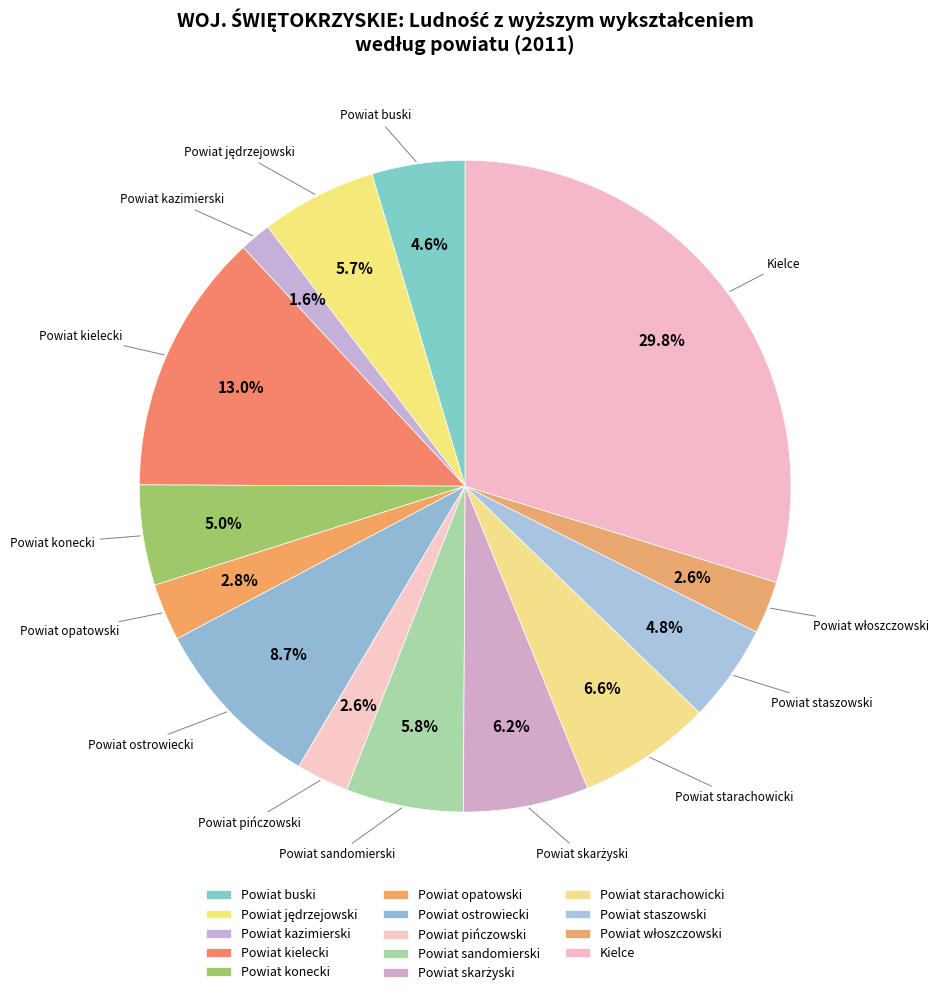

What percentage is the Powiat staszowski slice, to the nearest percent?

5%